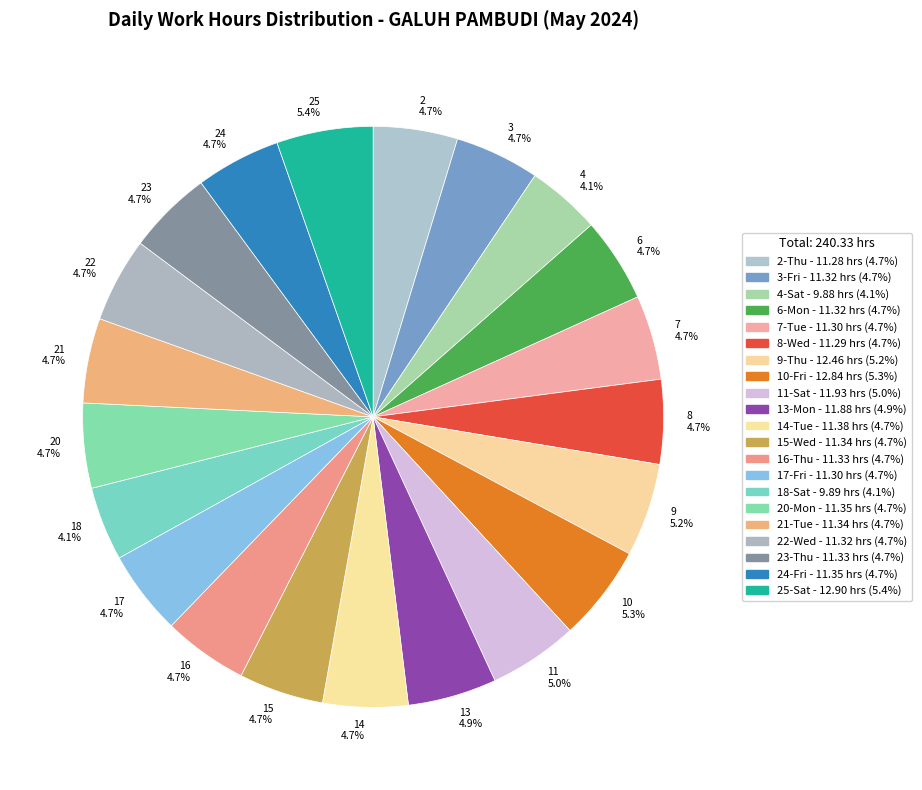

What percentage is NOT represented by 15-Wed?

95.3%